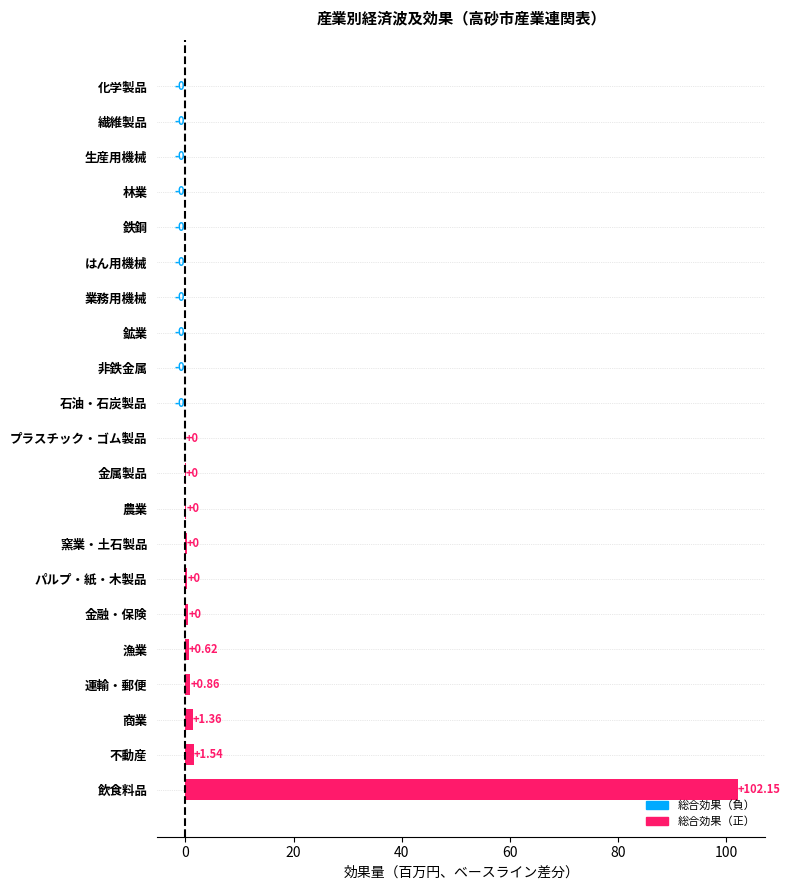

Which category has the highest value across all series?

飲食料品